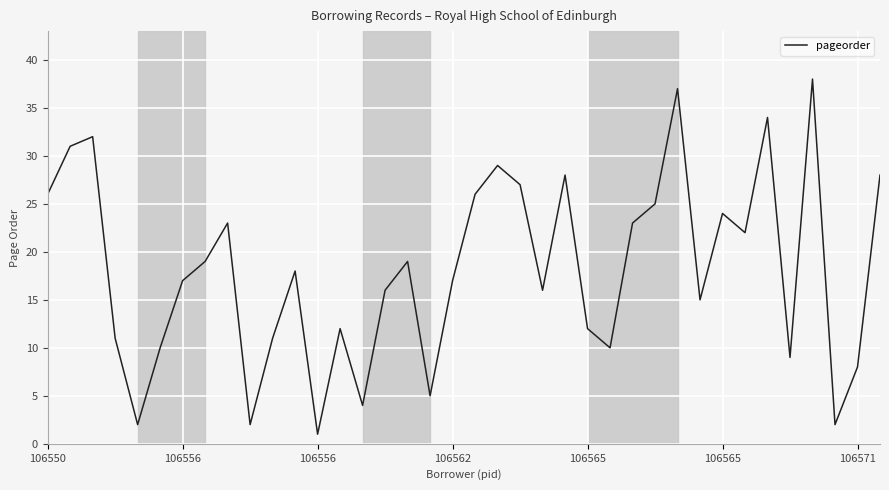

What is the maximum value shown in the chart?

38